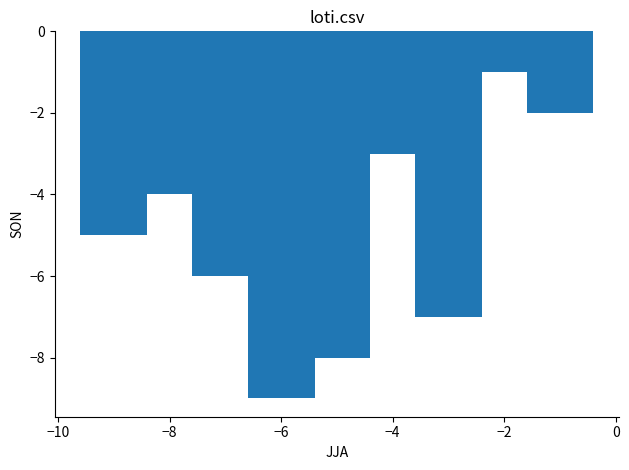

What is the difference between the second highest and second lowest values?

6